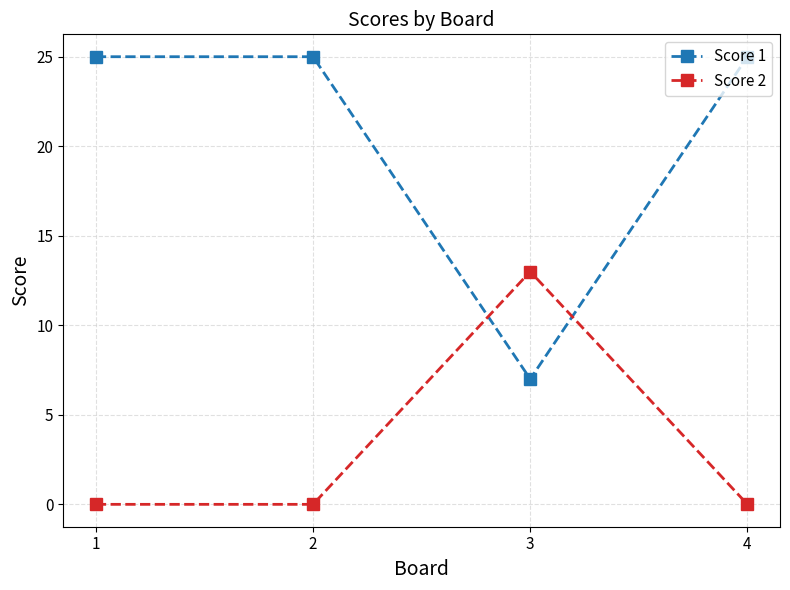

What is the average value of the Score 2 series?

3